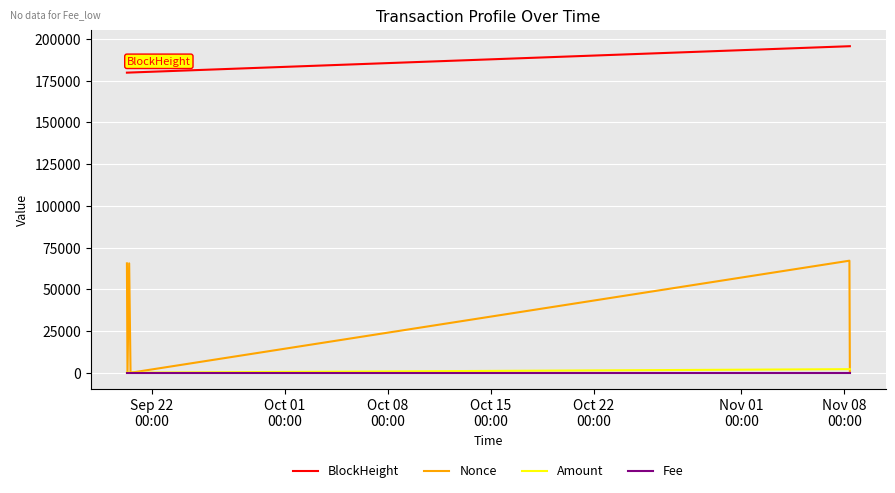

True or false: Nonce and BlockHeight cross at least once.

False